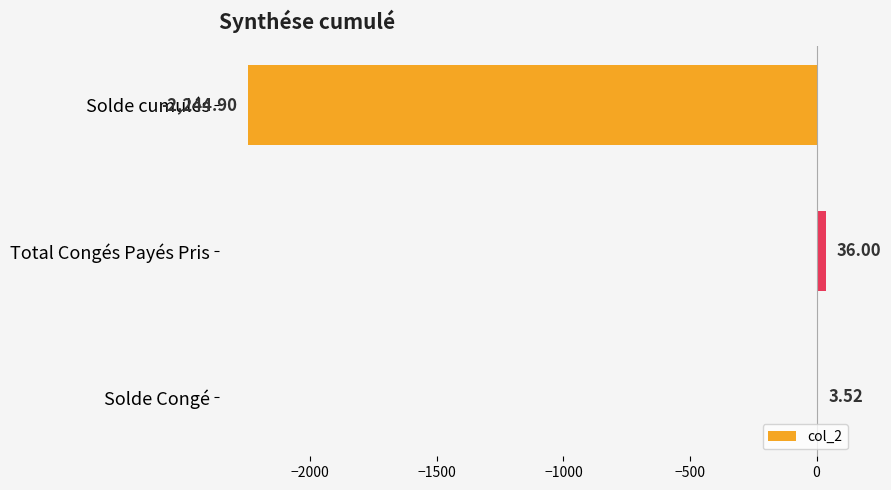

Count the number of data series in this chart.

1